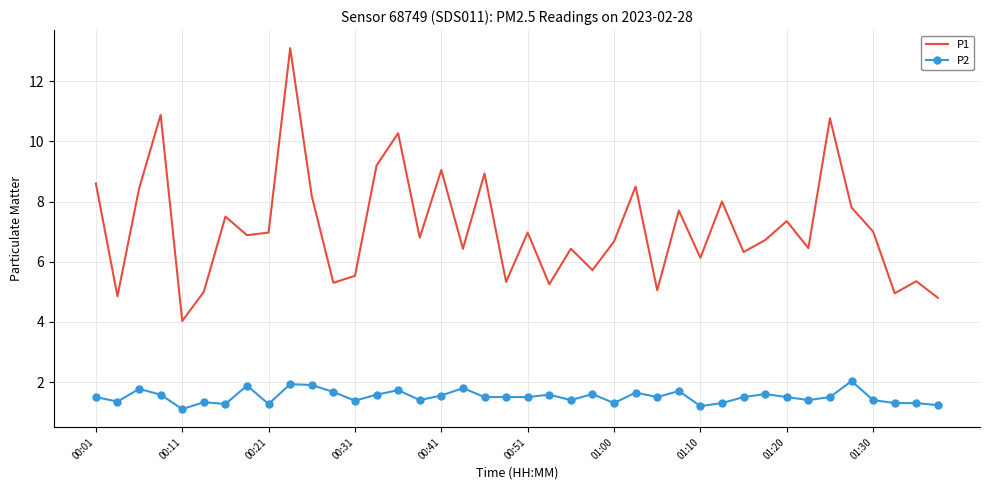

True or false: P1 and P2 cross at least once.

False